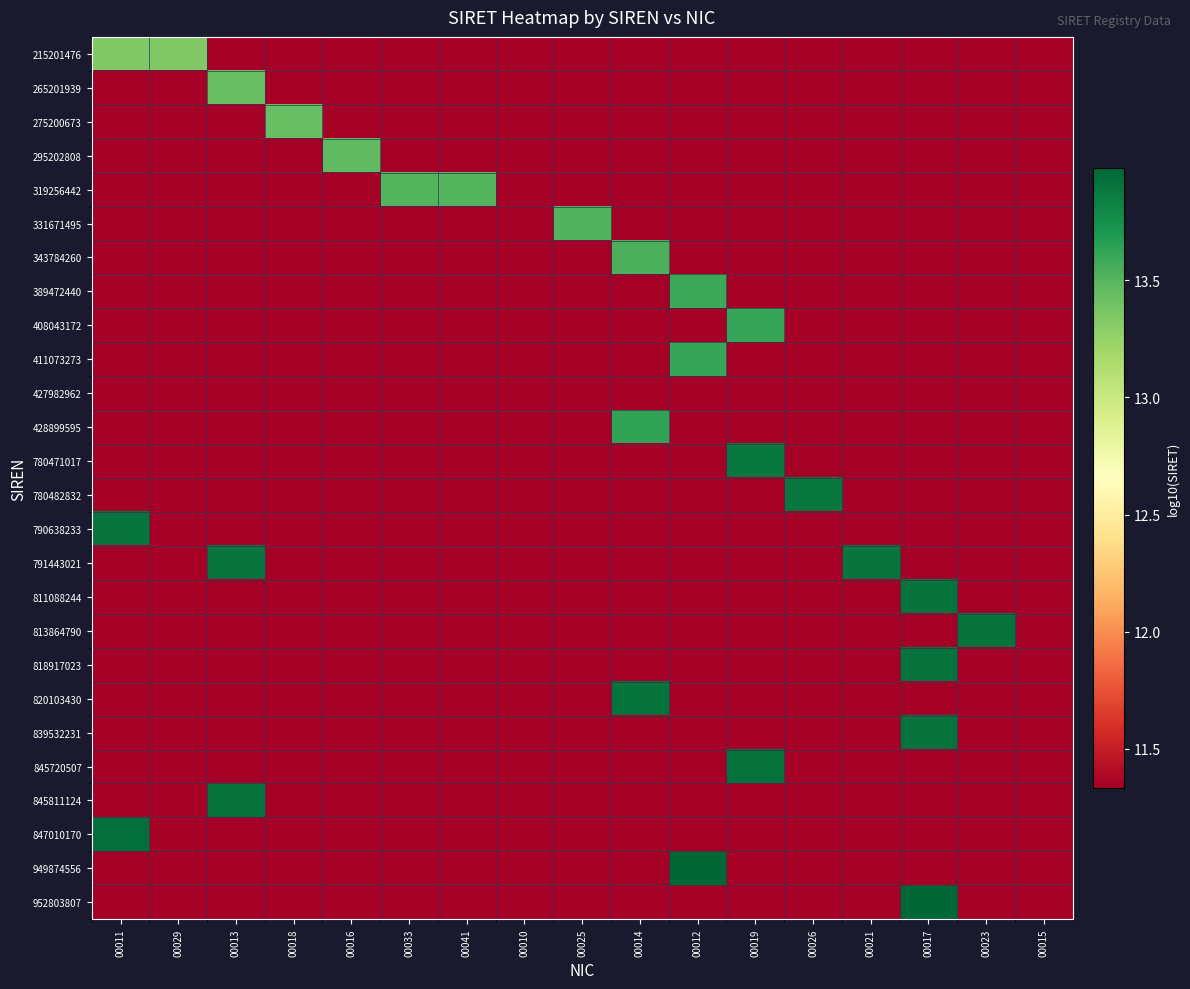

Between 00033 and 00023, which is larger?

00033